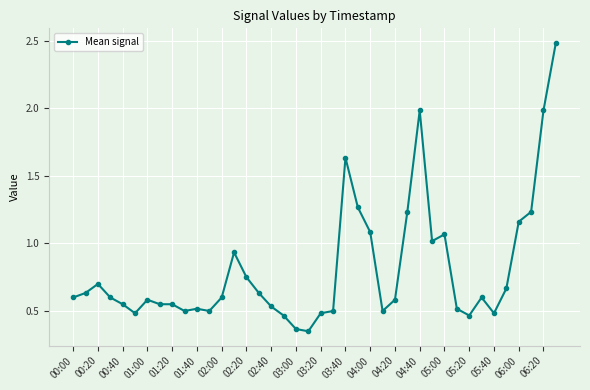

What is the difference between the maximum and minimum values?

2.1